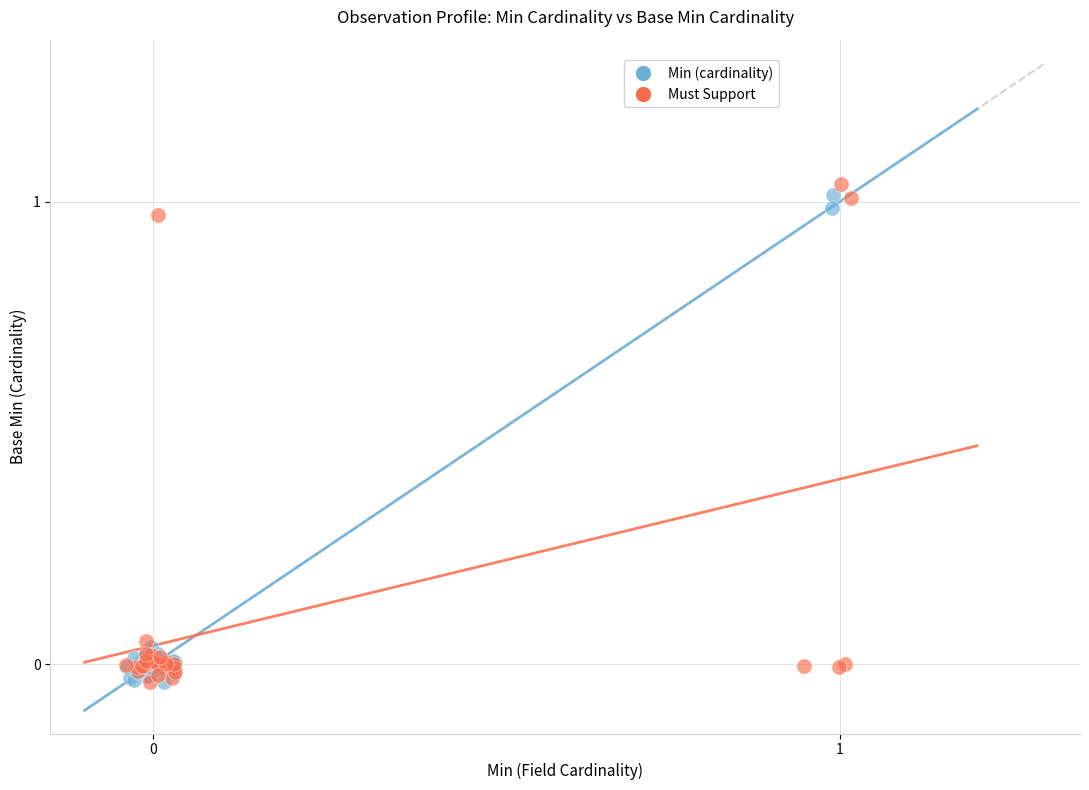

What are all the series names shown in the legend?

Min (cardinality), Must Support